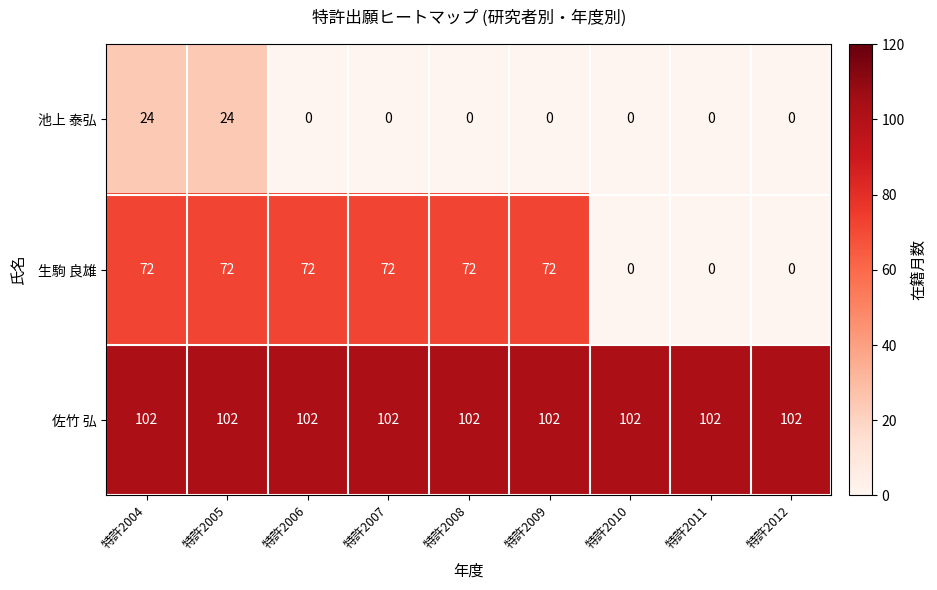

Reading left to right, what are all the values shown in this chart?

池上 泰弘: 特許2004=24	特許2005=24	特許2006=0	特許2007=0	特許2008=0	特許2009=0	特許2010=0	特許2011=0	特許2012=0
生駒 良雄: 特許2004=72	特許2005=72	特許2006=72	特許2007=72	特許2008=72	特許2009=72	特許2010=0	特許2011=0	特許2012=0
佐竹 弘: 特許2004=102	特許2005=102	特許2006=102	特許2007=102	特許2008=102	特許2009=102	特許2010=102	特許2011=102	特許2012=102